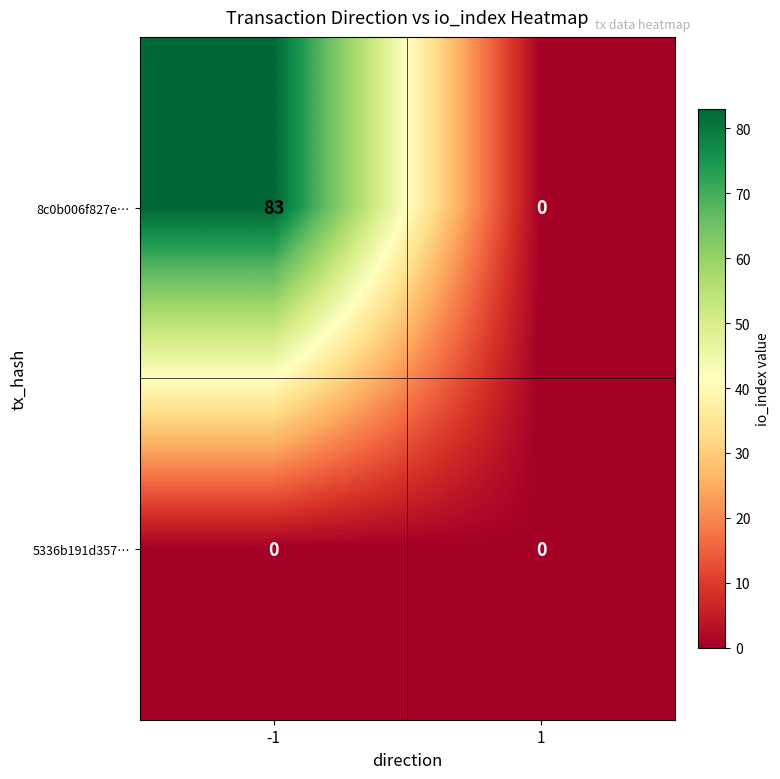

Which series changed the most between -1 and 1?

8c0b006f827e…